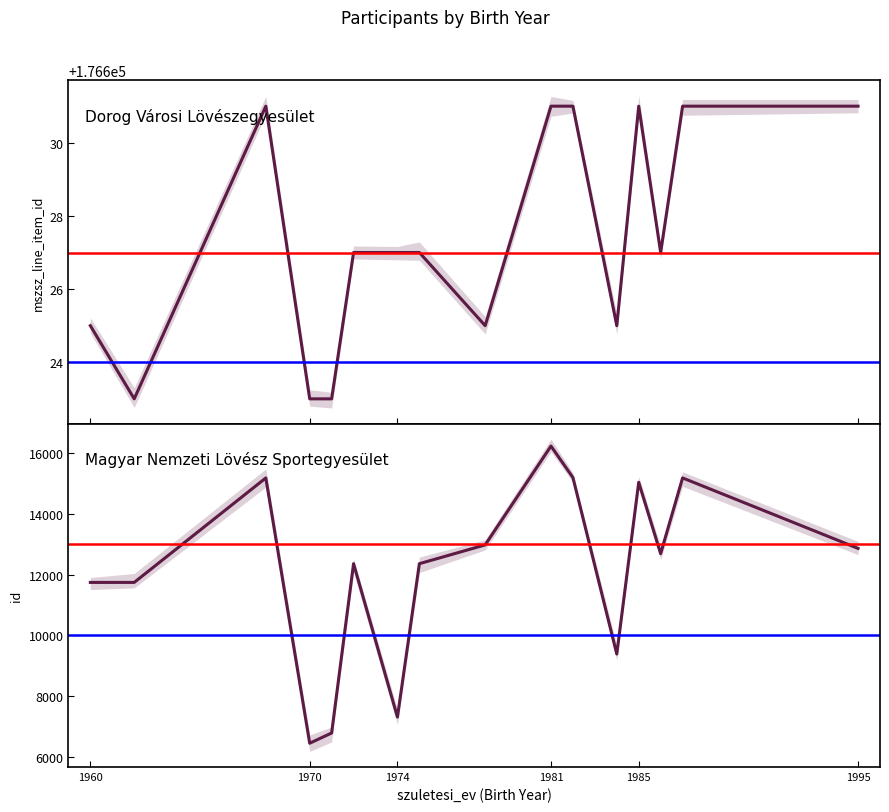

At which label is id closest to 11336?

1960